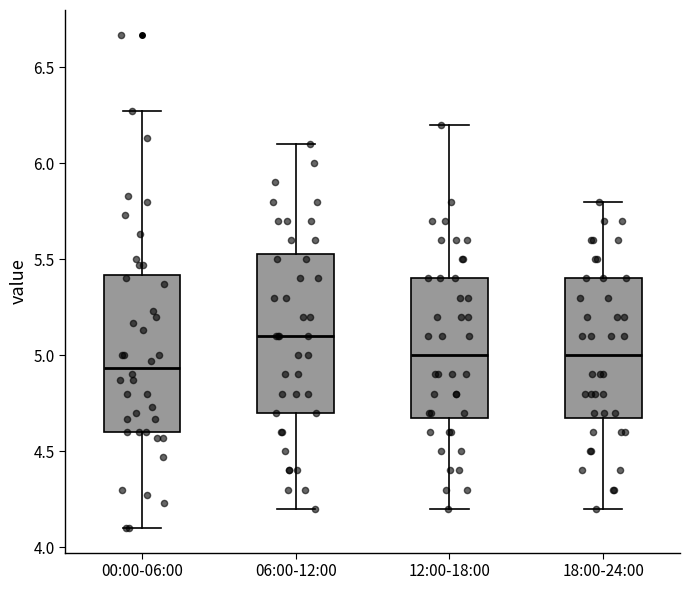

Where is the upper edge of the box for 00:00-06:00 on the y-axis? The values are not printed on the chart, so give them approximately, as read against the axis.

5.40